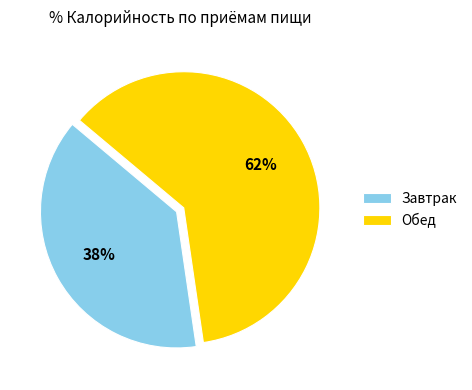

To the nearest percent, what percentage of the pie is Обед?

62%